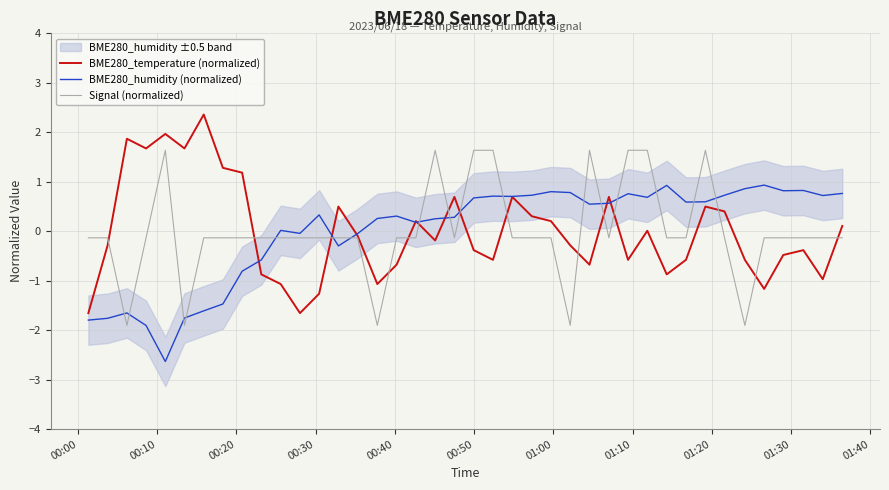

What is the lowest value of the BME280_temperature (normalized) series?

-1.7